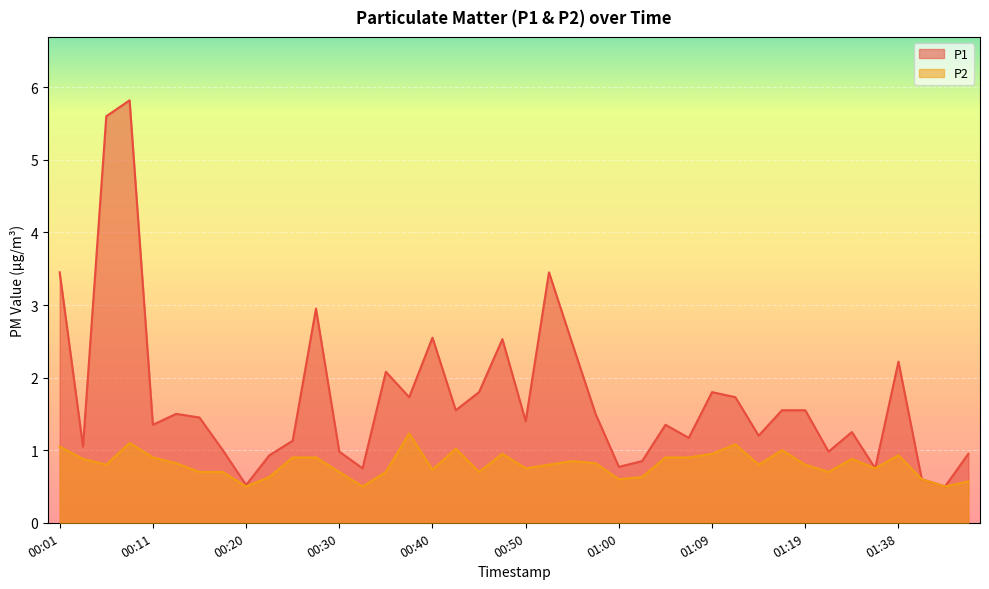

What is the average value of the P2 series?

0.8